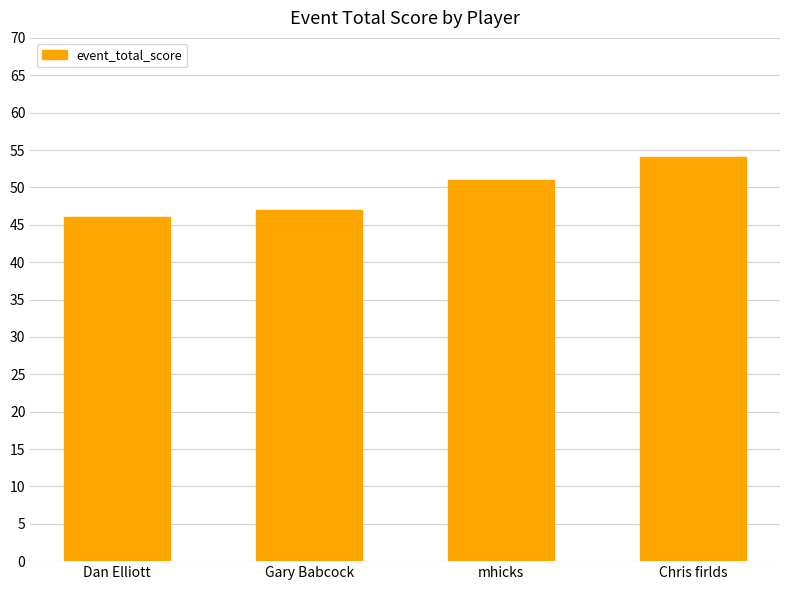

Reading right to left, list all the values displayed in this chart.

54	51	47	46